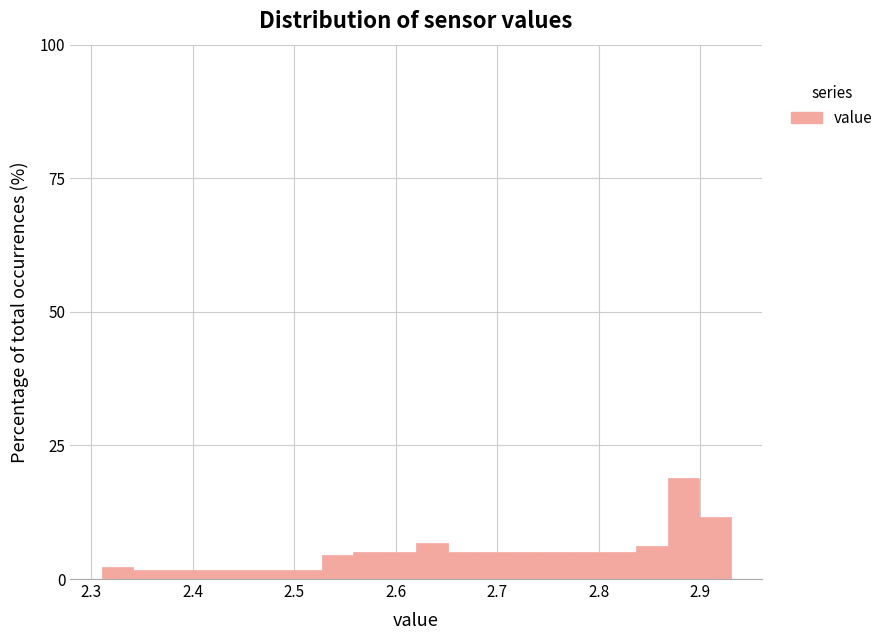

Read against the x-axis, roughly where is the centre of the tallest bar?

2.88